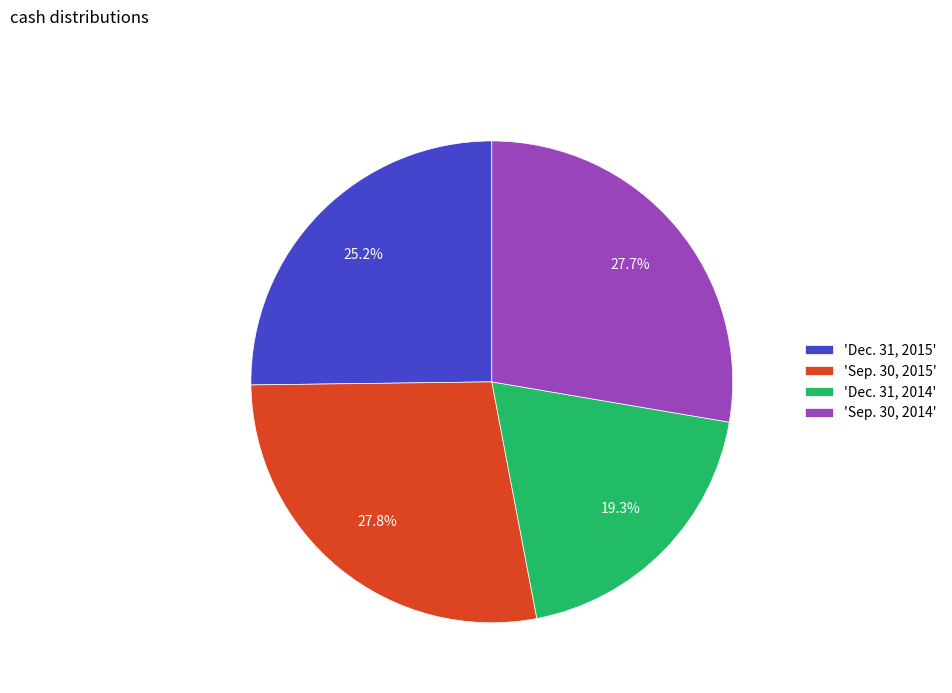

Is there any slice that represents more than half of the pie?

No